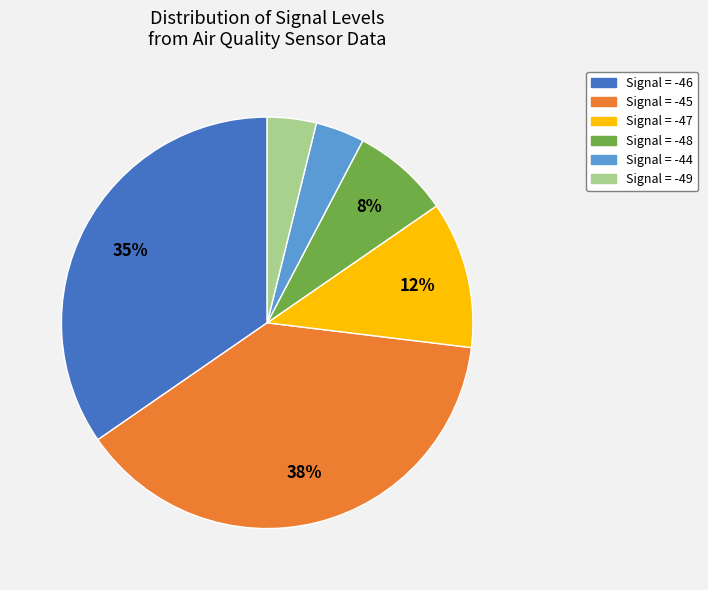

Which category has the biggest portion of the pie?

Signal = -45